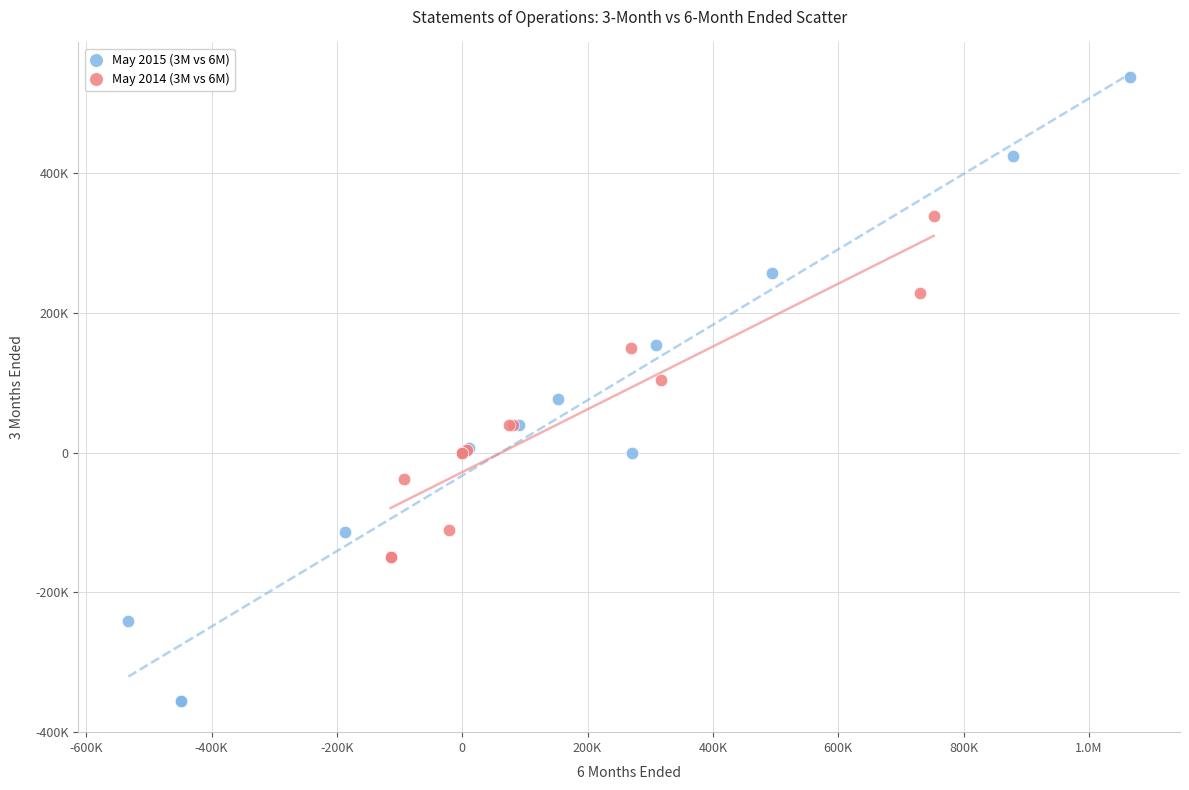

What are all the series names shown in the legend?

May 2015 (3M vs 6M), May 2014 (3M vs 6M)